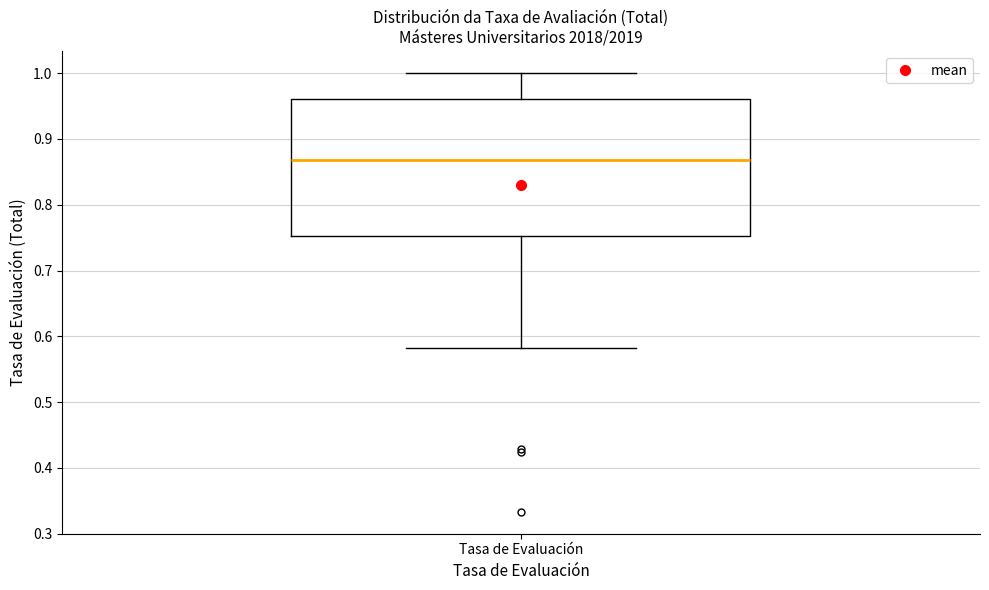

Transcribe this box plot: give where the median line is, the range the box spans, and where the two whiskers end, as read against the y-axis. The values are not printed on the chart, so give them approximately, as read against the axis.

median 0.87, box 0.75 to 0.96, whiskers 0.58 to 1.00